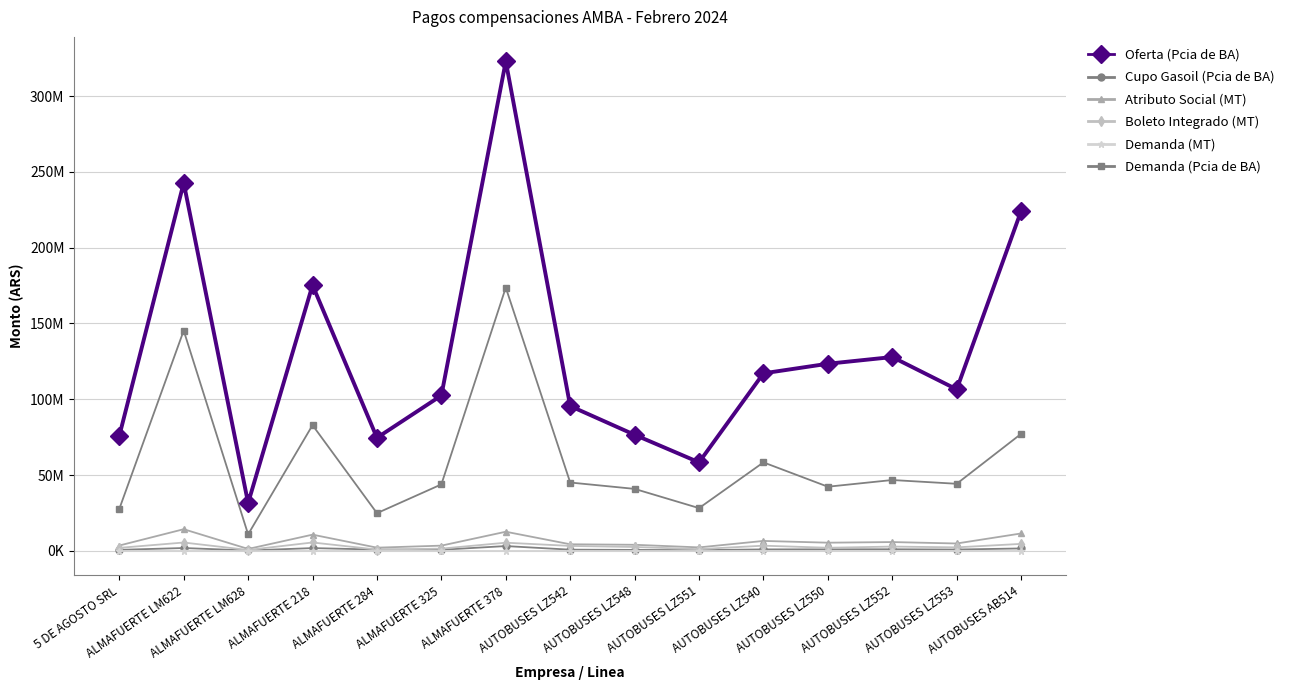

At which category does Atributo Social (MT) reach its first local valley?

ALMAFUERTE LM628